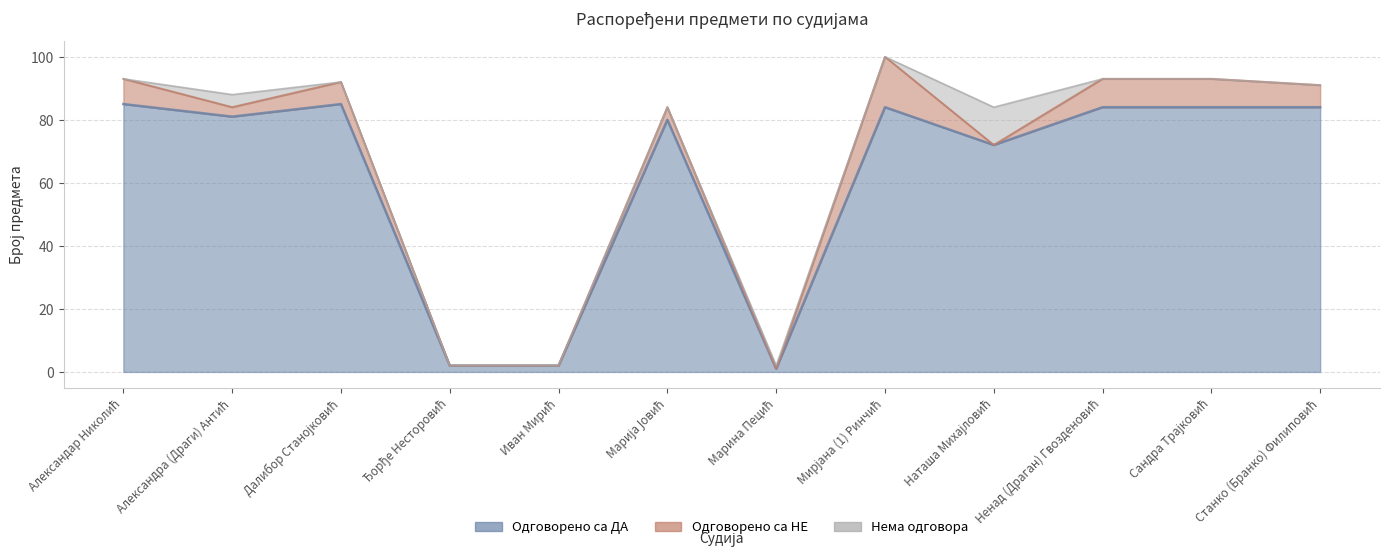

What is the difference between the maximum and minimum values in the Нема одговора series?

12